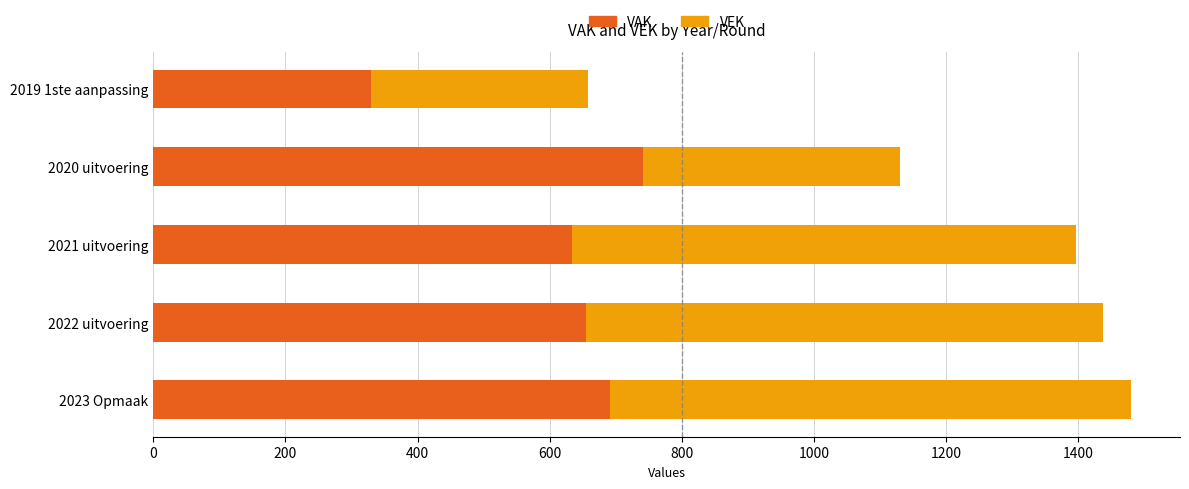

What is the total value across all series at 2019 1ste aanpassing?

658